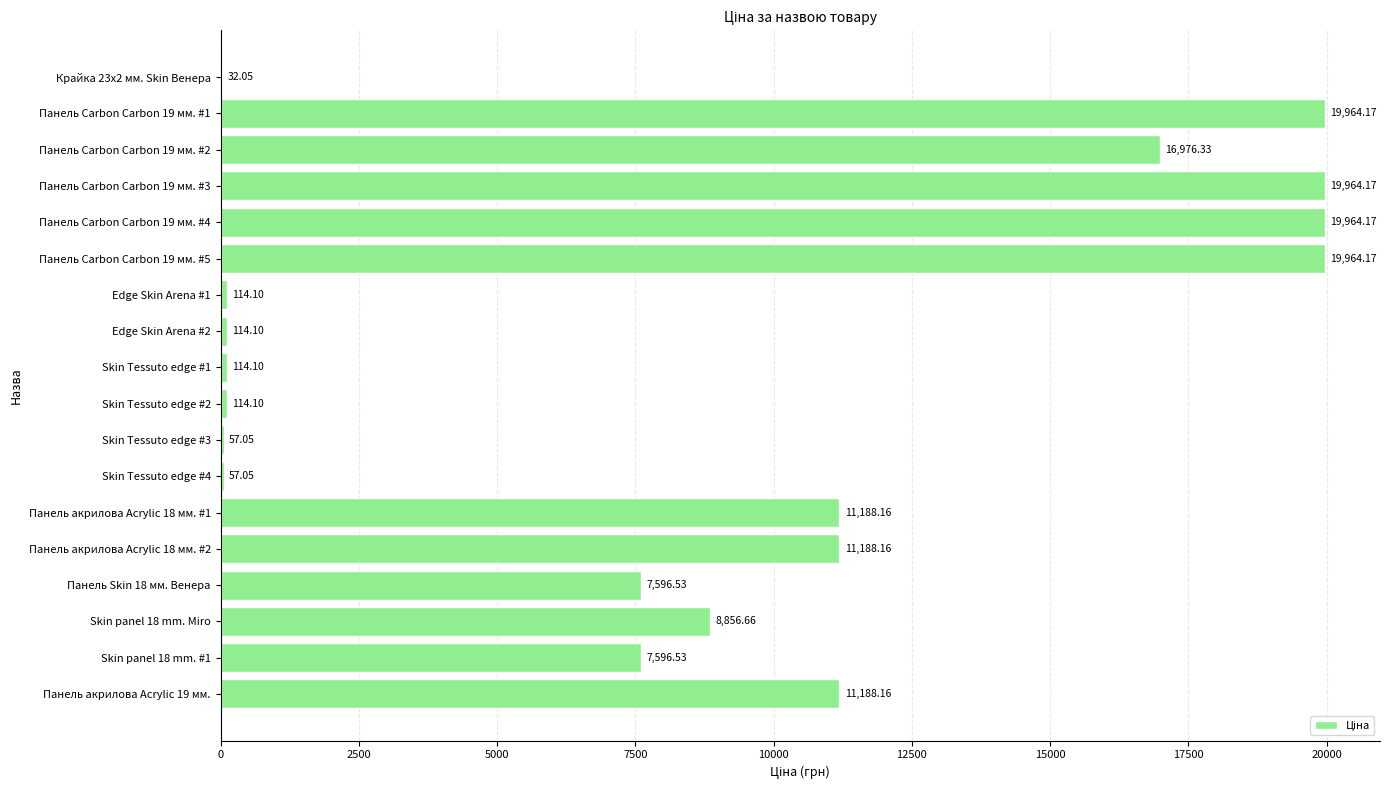

What is the sum of all values?

155049.8